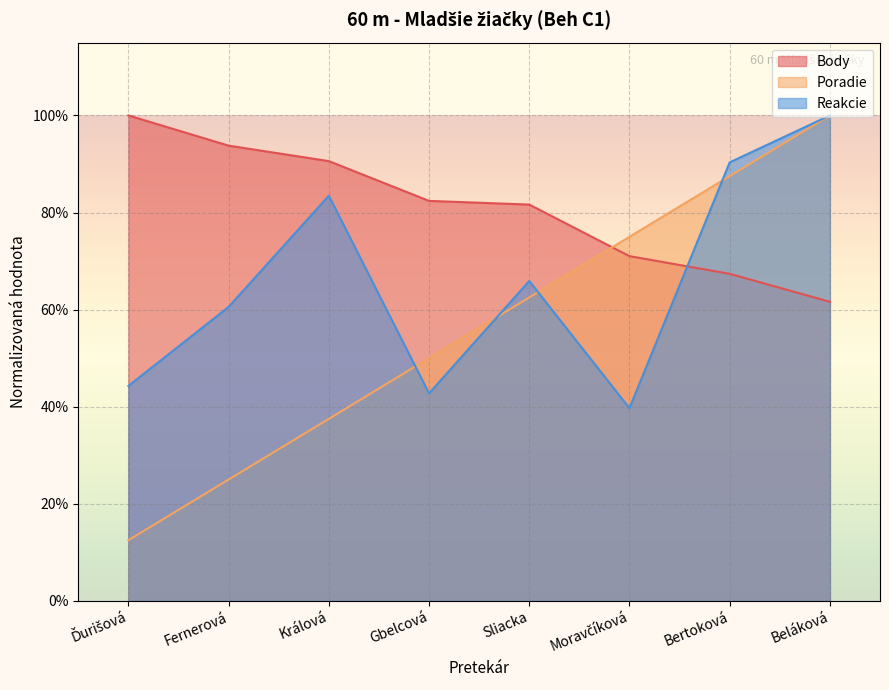

Is it true that Poradie equals 0.9 at Sliacka?

False